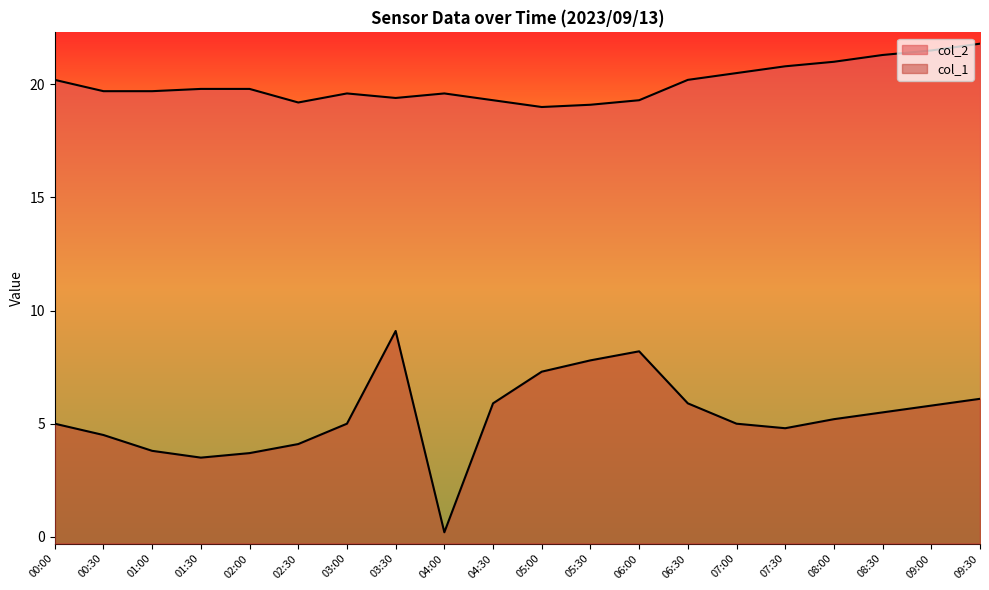

Rank the series at 08:00 from lowest to highest value.

col_1, col_2